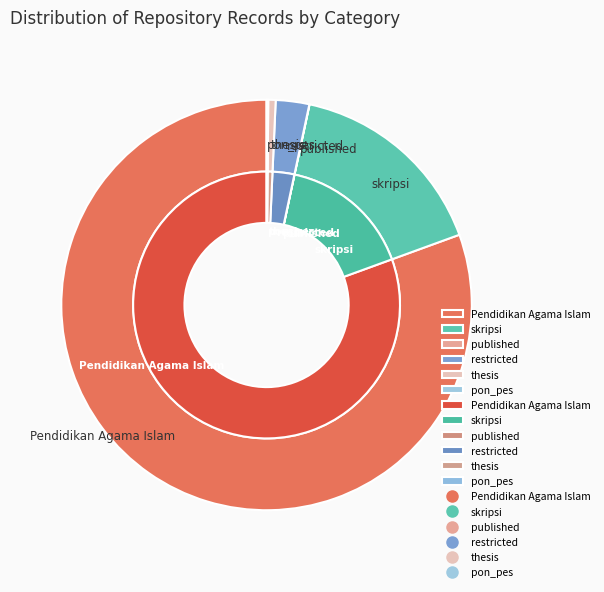

What is the change in value from Pendidikan Agama Islam to thesis?

-60902